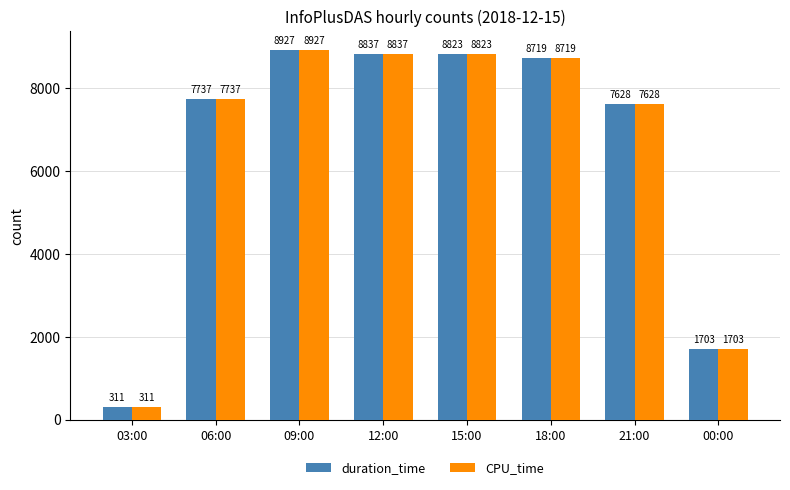

True or false: duration_time has a value of 8837 at 12:00.

True